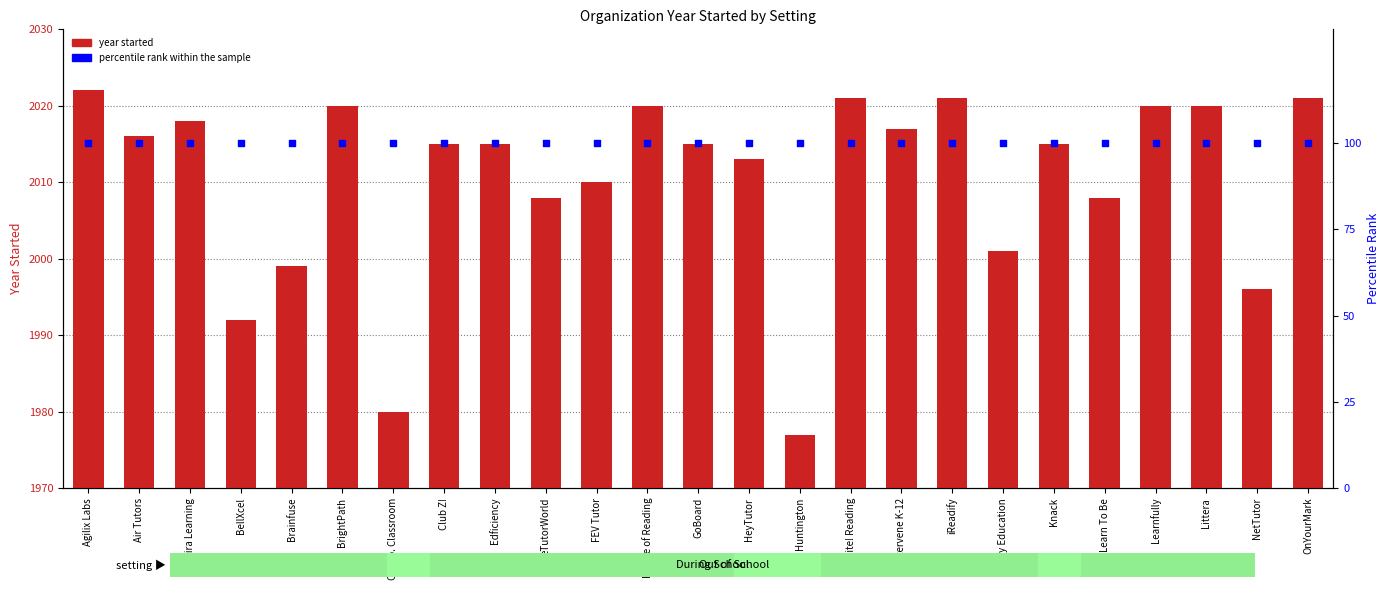

Between Littera and Agilix Labs, which is larger?

Agilix Labs